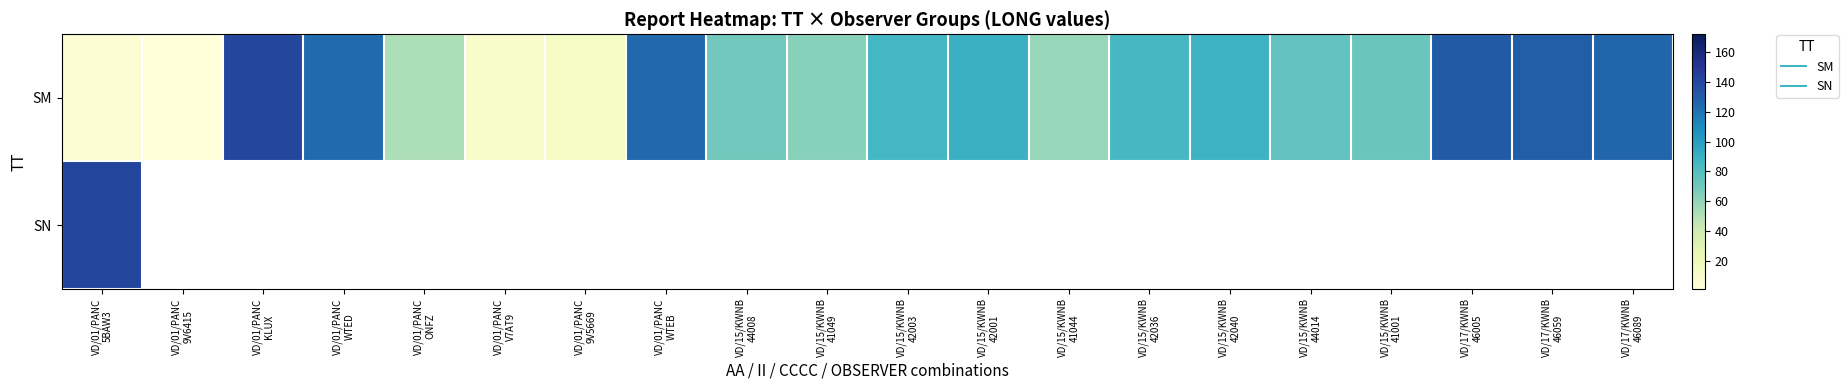

What is the difference between the maximum and minimum values in the SM series?

139.1